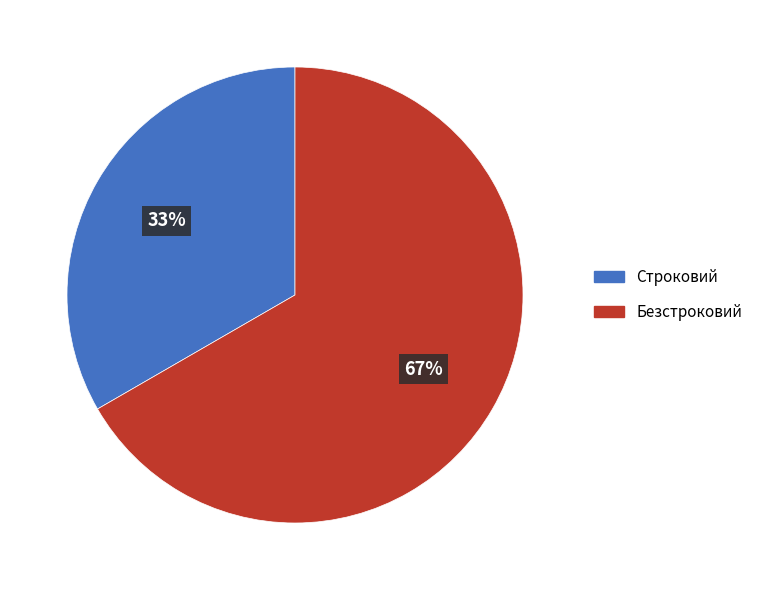

Combined, do Строковий and Безстроковий account for over 50%?

Yes